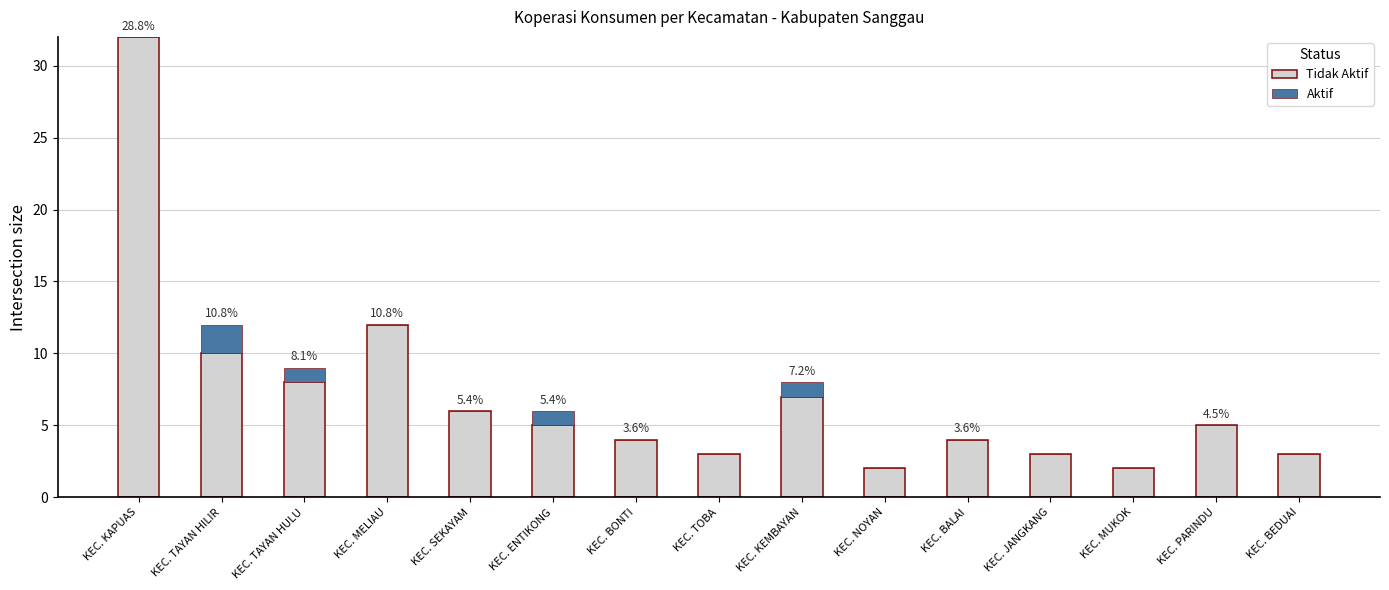

How many data points does each series have?

15